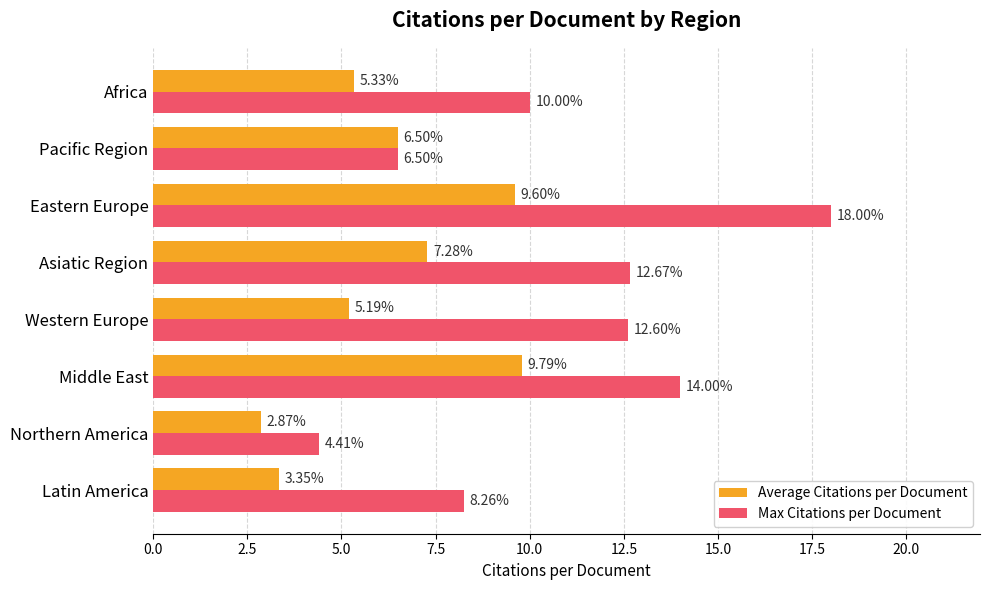

How many data points in Average Citations per Document are above 6?

4